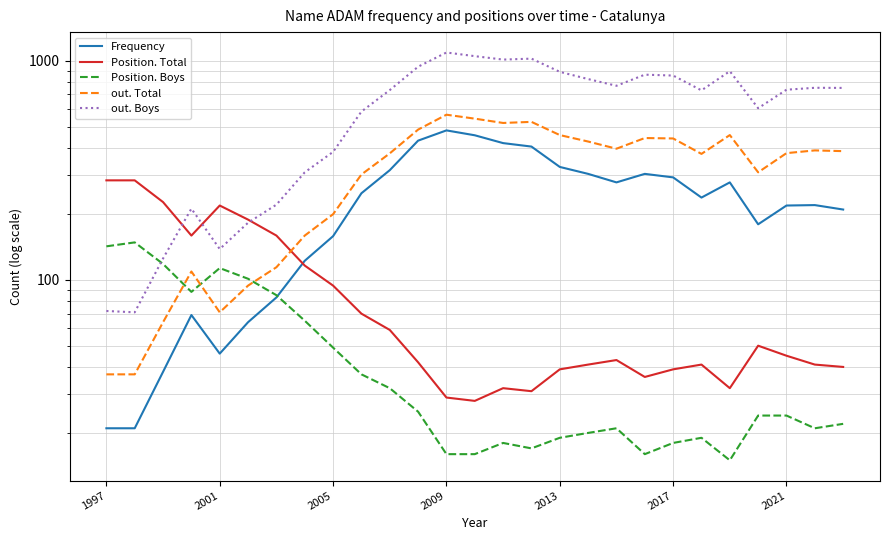

How many interior local peaks does the out. Boys series have?

6